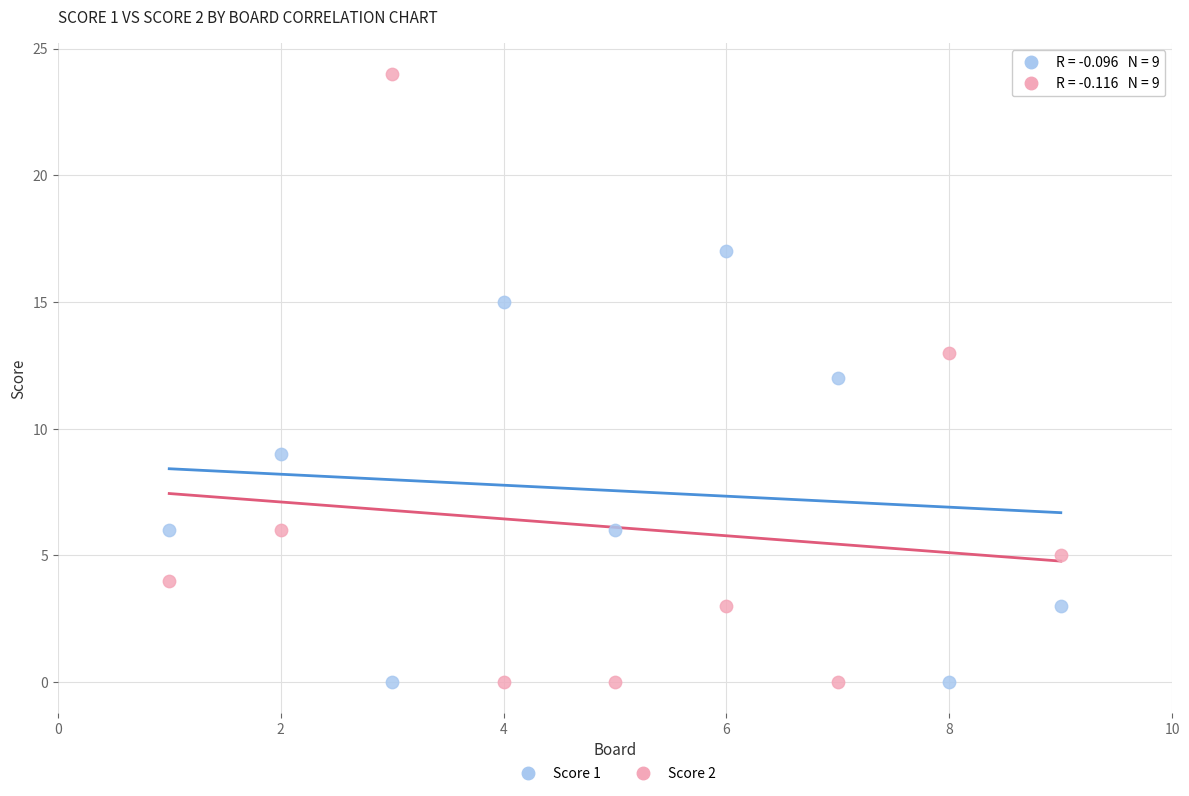

Across all data points, what is the range of X values (max minus min)?

8